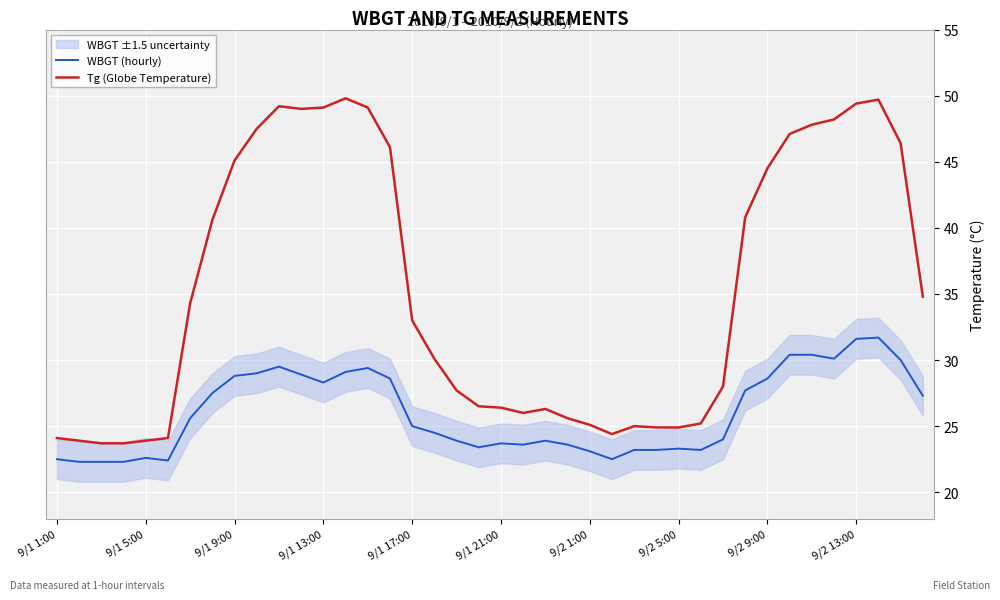

Does the chart display data point markers on the line(s)?

No